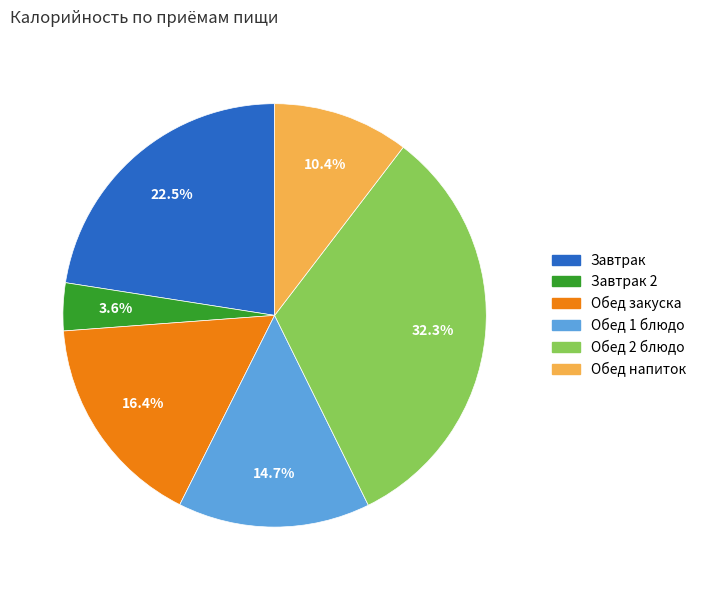

How many segments does this pie chart have?

6